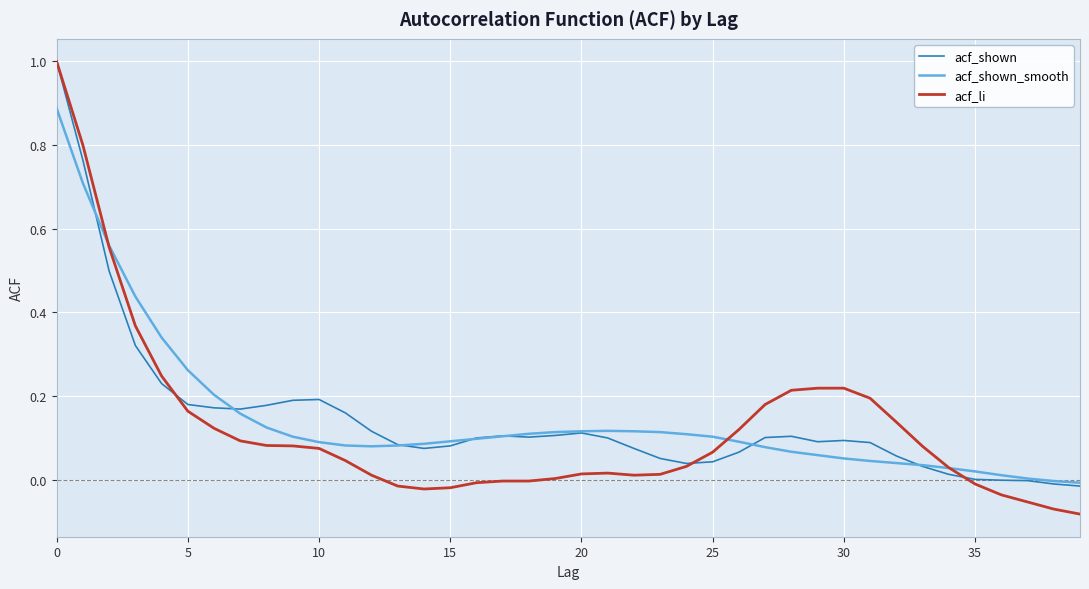

True or false: acf_shown and acf_li cross at least once.

True